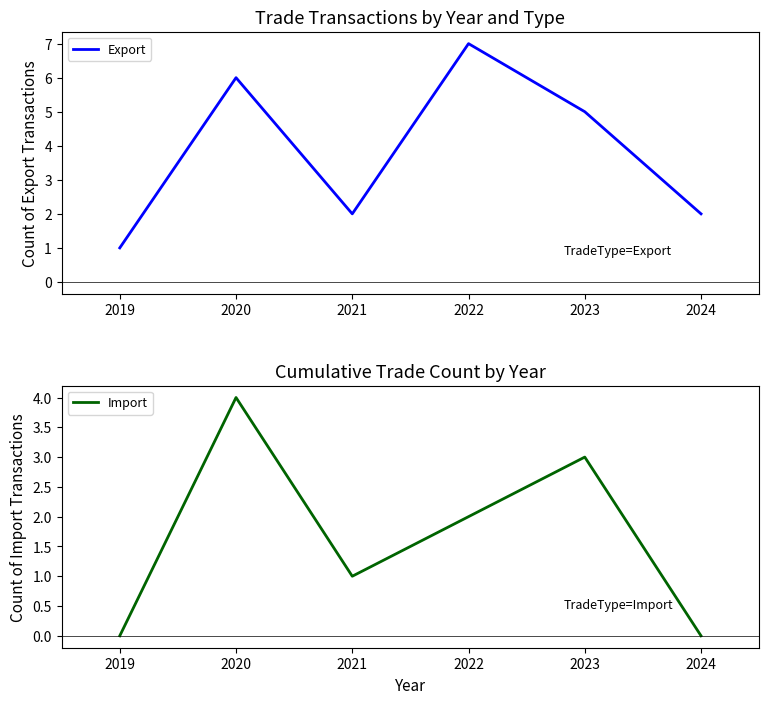

True or false: Export and Import cross at least once.

False